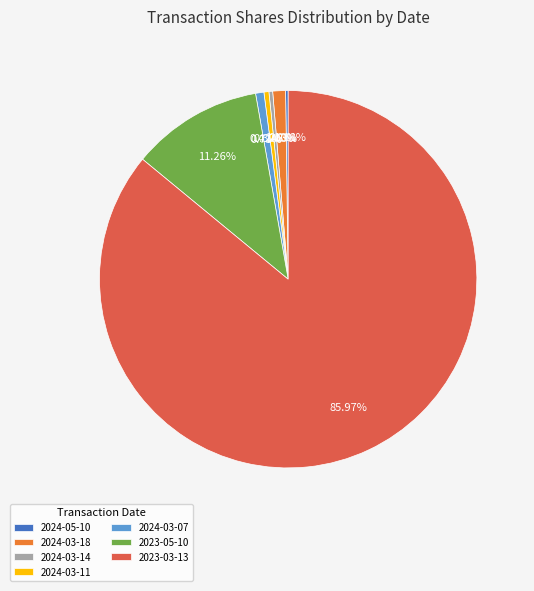

What percentage is the 2024-03-07 slice, to the nearest percent?

1%